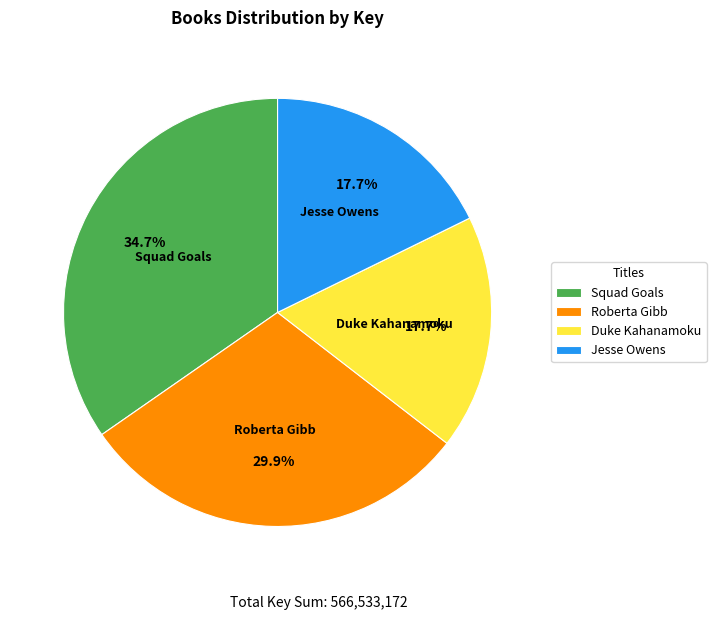

Do Roberta Gibb and Duke Kahanamoku together represent more than half of the pie?

No